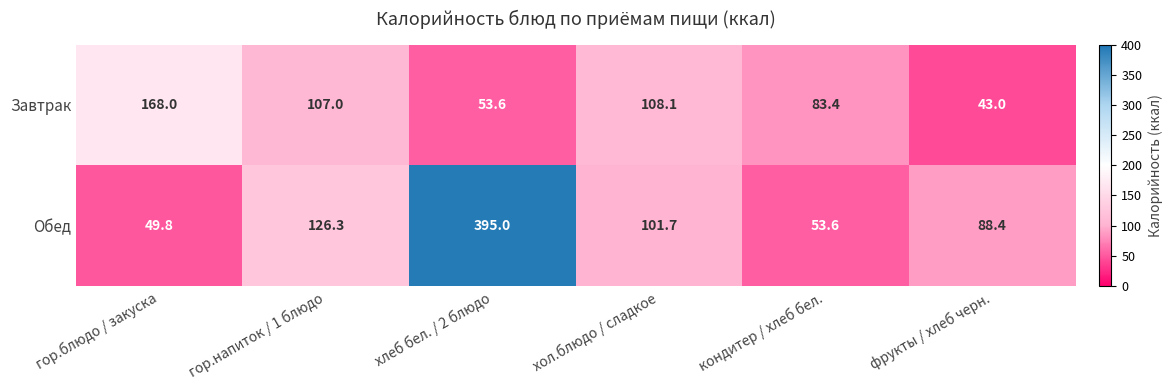

At how many categories does at least one series exceed 304?

1